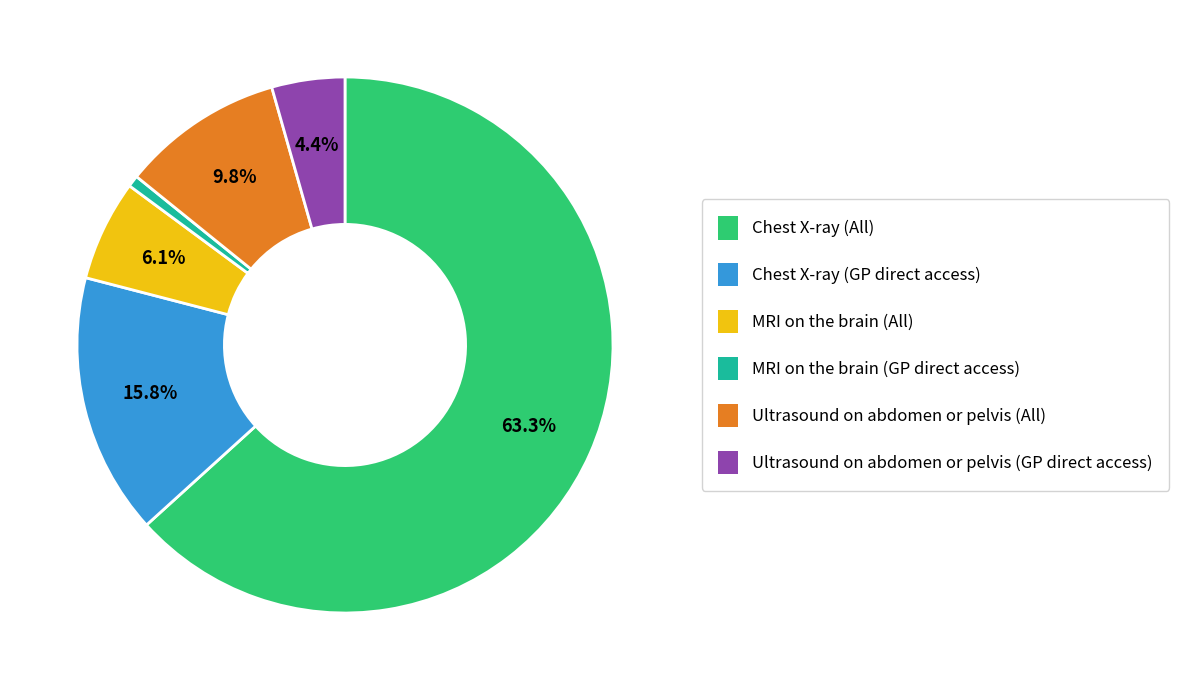

Which has a higher value, Chest X-ray (All) or Ultrasound on abdomen or pelvis (All)?

Chest X-ray (All)